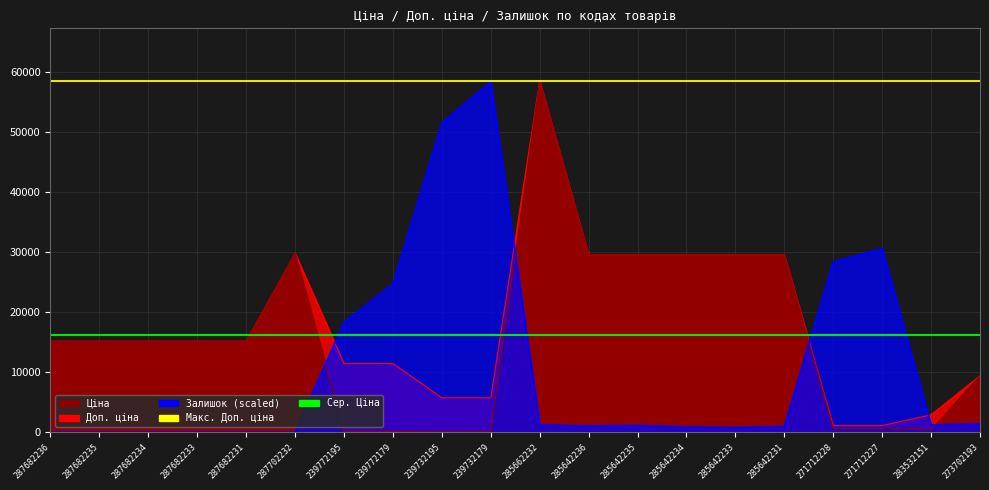

Which series changed the most between 287682234 and 285642234?

Ціна